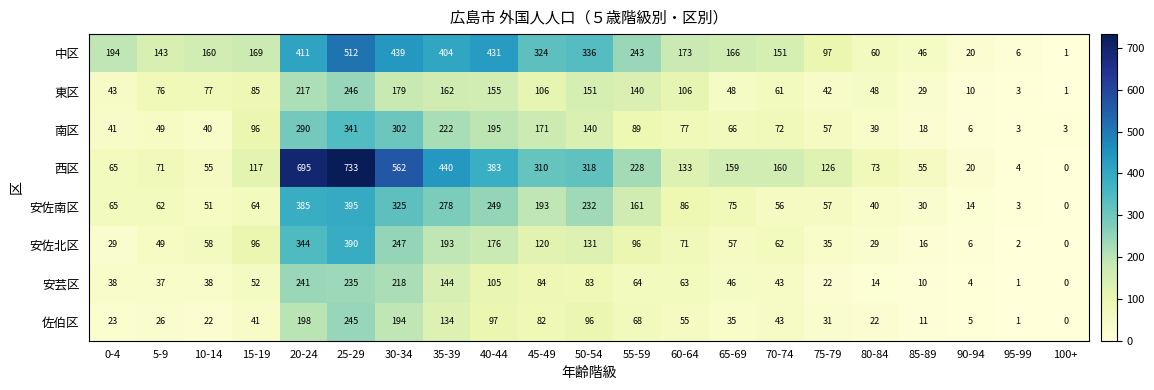

The value of 安佐南区 at 35-39 is 278. True or false?

True